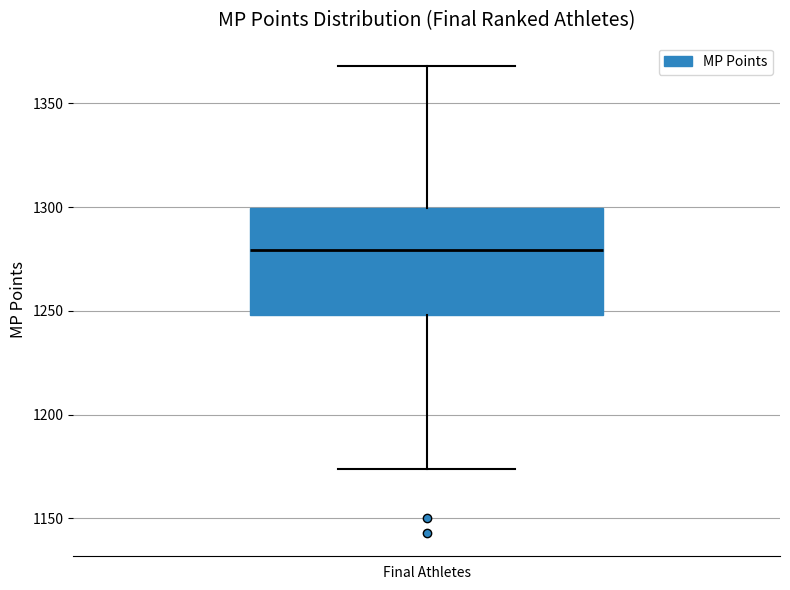

Transcribe this box plot: give where the median line is, the range the box spans, and where the two whiskers end, as read against the y-axis. The values are not printed on the chart, so give them approximately, as read against the axis.

median 1280, box 1250 to 1300, whiskers 1175 to 1370